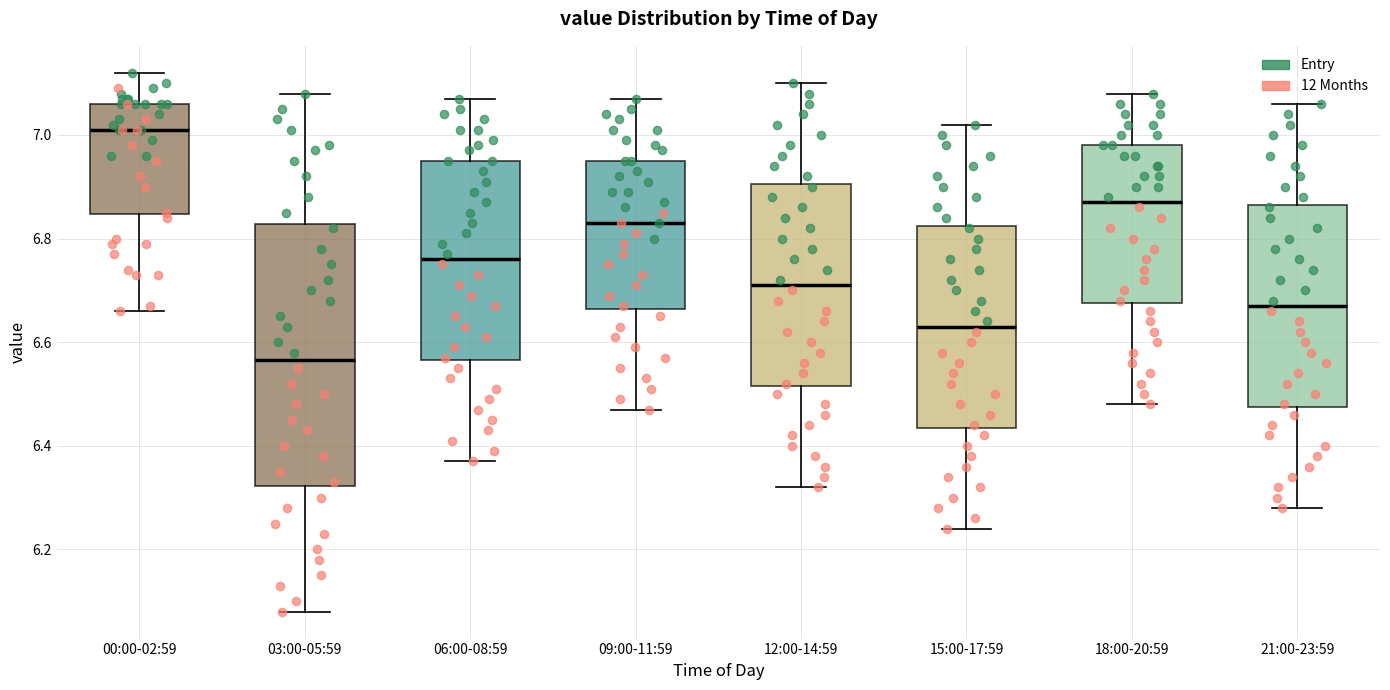

Reading left to right, transcribe this box plot: for each box, give where its median line is, the range the box spans, and where its two whiskers end, as read against the y-axis. The values are not printed on the chart, so give them approximately, as read against the axis.

00:00-02:59: median 7.02, box 6.84 to 7.06, whiskers 6.66 to 7.12
03:00-05:59: median 6.56, box 6.32 to 6.82, whiskers 6.08 to 7.08
06:00-08:59: median 6.76, box 6.56 to 6.96, whiskers 6.38 to 7.08
09:00-11:59: median 6.84, box 6.66 to 6.96, whiskers 6.48 to 7.08
12:00-14:59: median 6.72, box 6.52 to 6.90, whiskers 6.32 to 7.10
15:00-17:59: median 6.64, box 6.44 to 6.82, whiskers 6.24 to 7.02
18:00-20:59: median 6.88, box 6.68 to 6.98, whiskers 6.48 to 7.08
21:00-23:59: median 6.68, box 6.48 to 6.86, whiskers 6.28 to 7.06